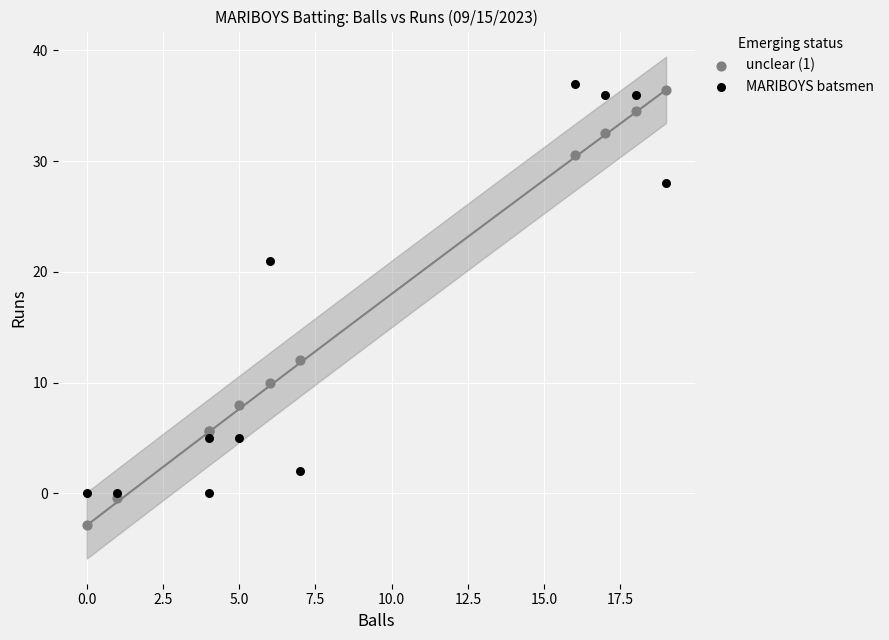

Across all series, what Y value is closest to 17?

21.0